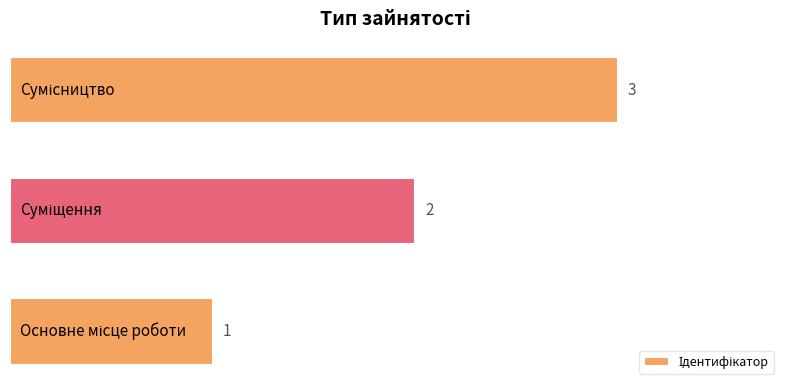

What is the sum of all values?

6